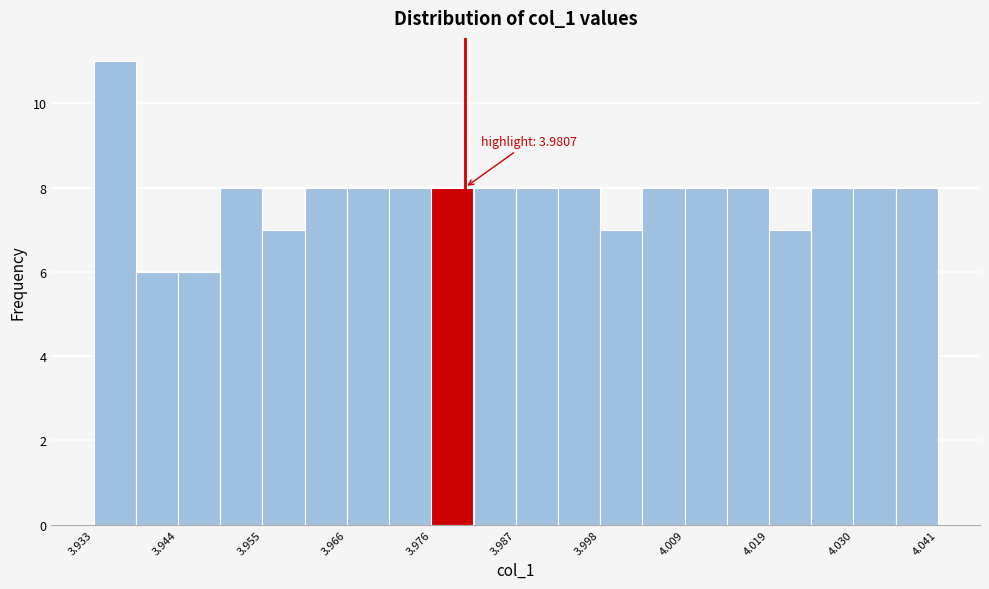

Around what value on the x-axis is the tallest bar? Give the approximate position of its centre, as read against the axis.

3.936